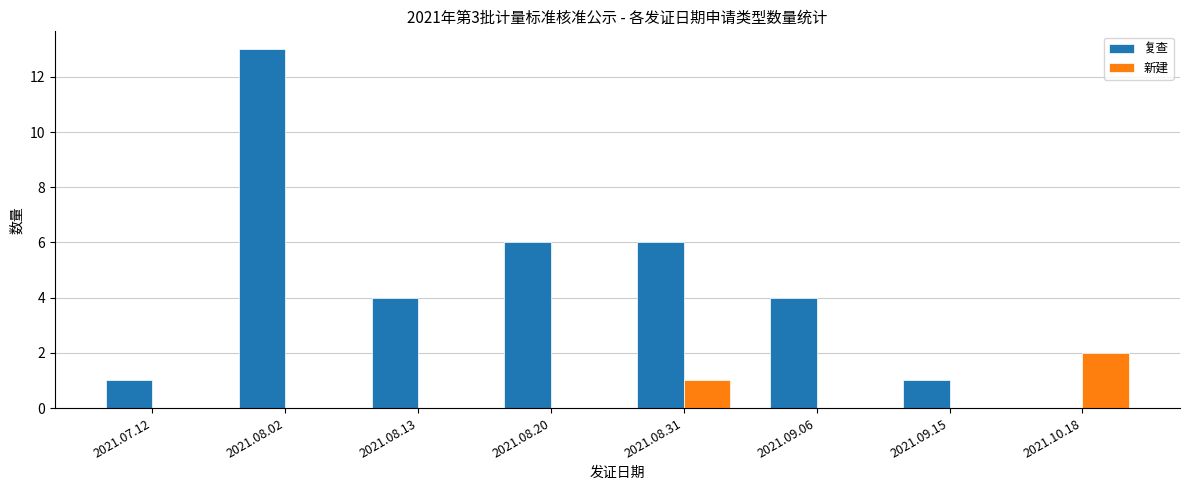

Are the bars horizontal?

No